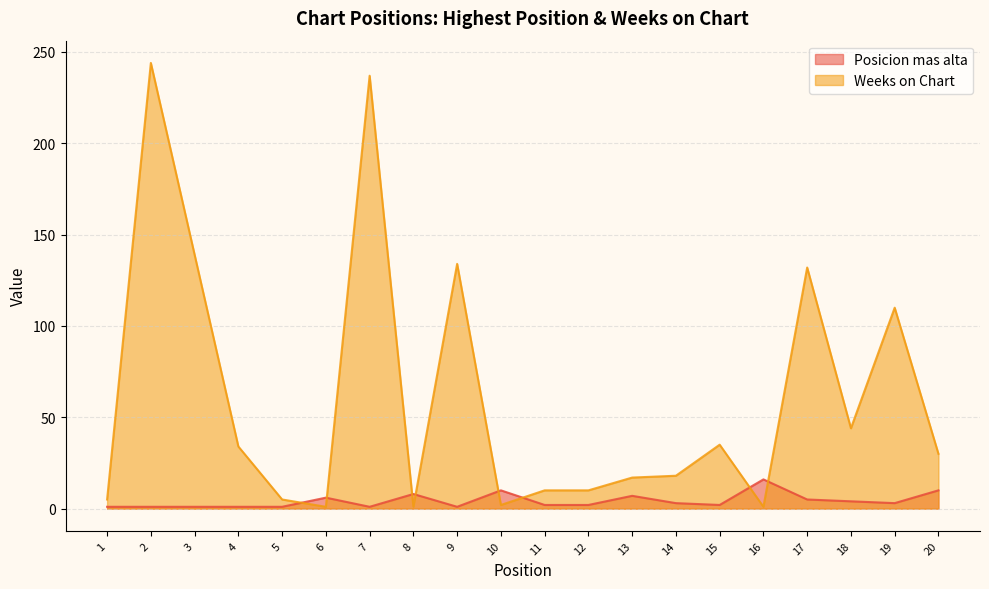

How many times do Weeks on Chart and Posicion mas alta cross each other?

8